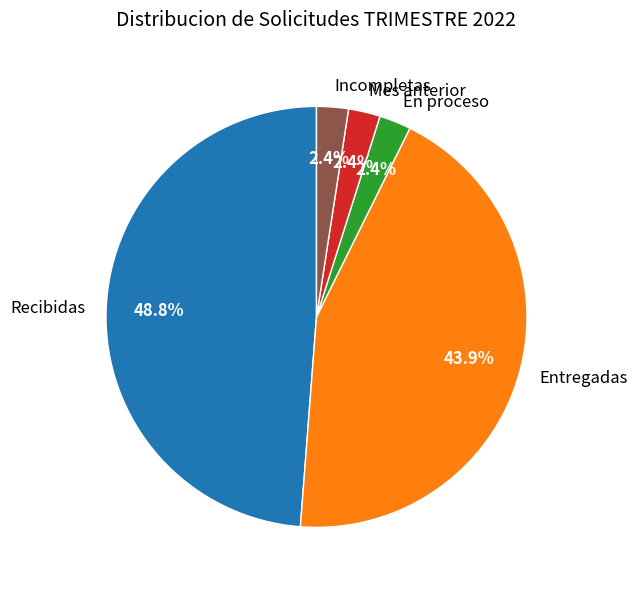

What percentage is NOT represented by Entregadas?

56.1%